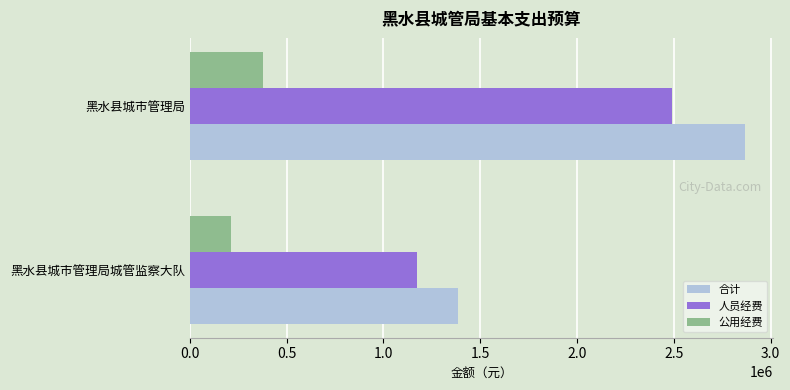

Which series changed the most between 黑水县城市管理局城管监察大队 and 黑水县城市管理局?

合计